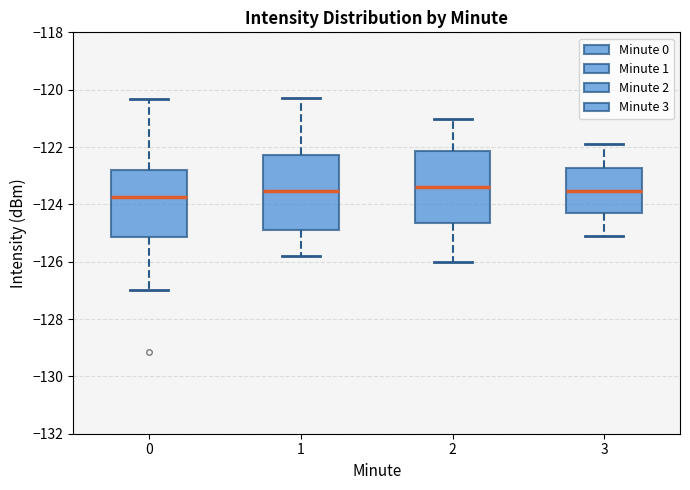

Where is the lower edge of the box at x = 0 on the y-axis? The values are not printed on the chart, so give them approximately, as read against the axis.

-125.2